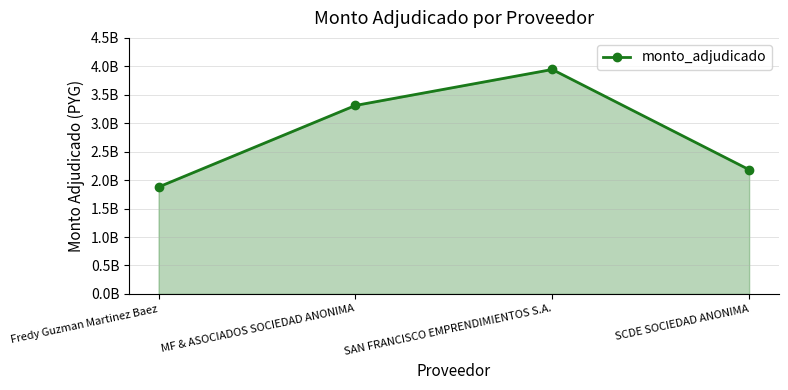

What position from the left is SAN FRANCISCO EMPRENDIMIENTOS S.A.?

3